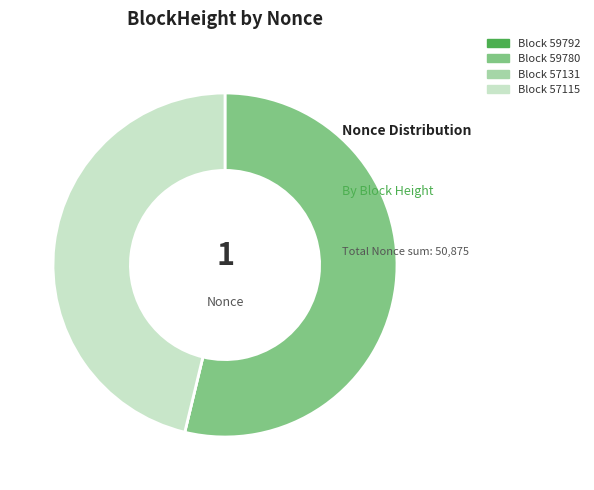

Is there a majority slice in this chart?

Yes